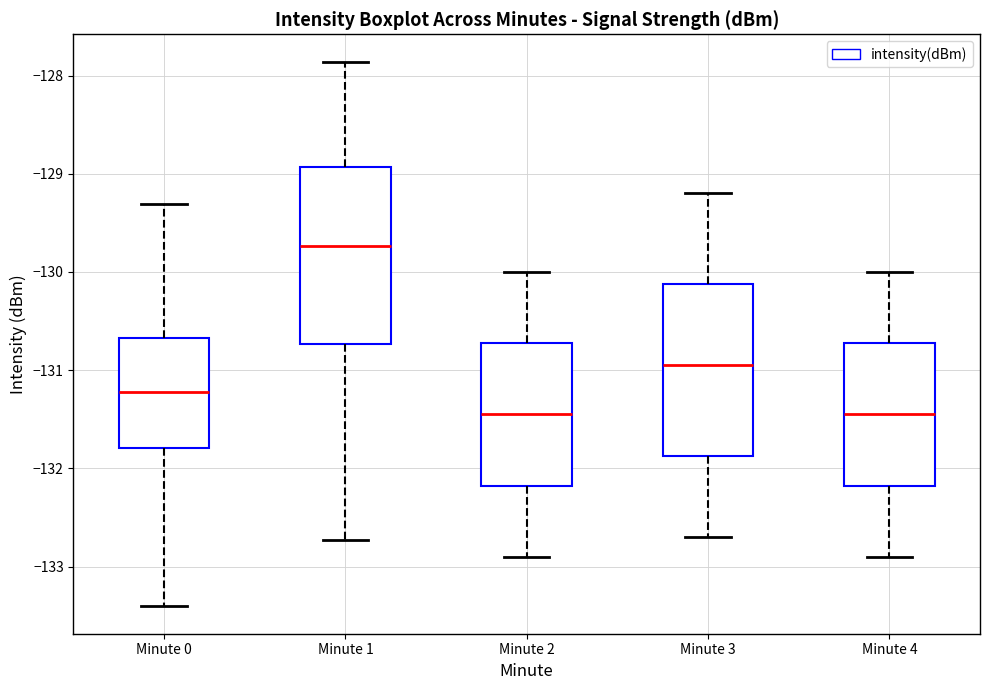

Which box's median line is the highest?

Minute 1